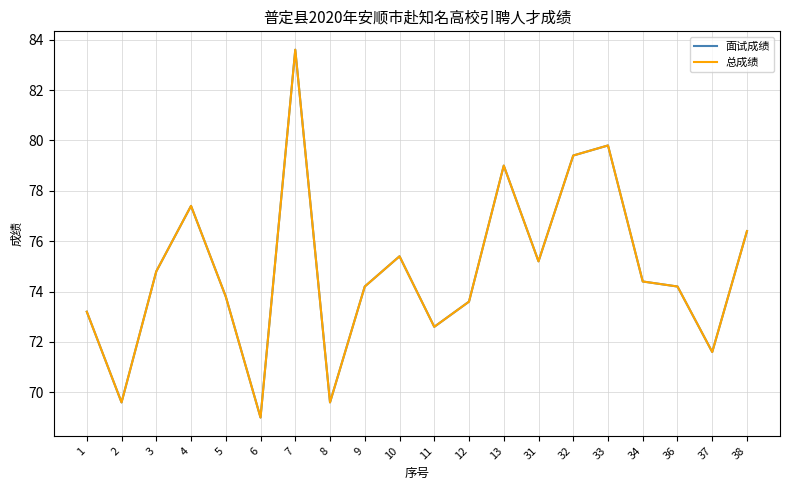

What is the approximate value of 面试成绩 at 13?

79.0